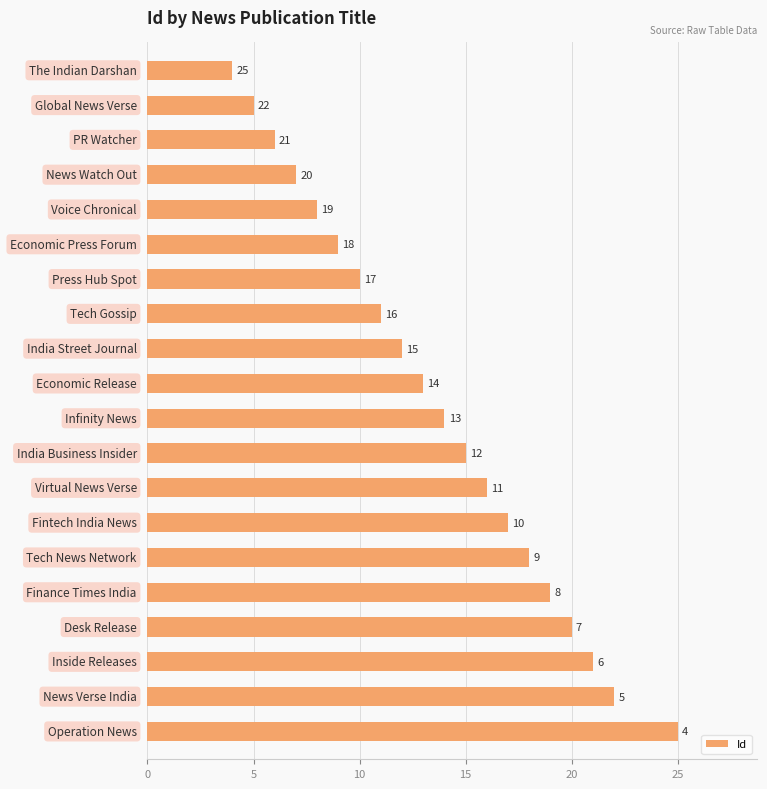

What is the greatest value displayed?

25